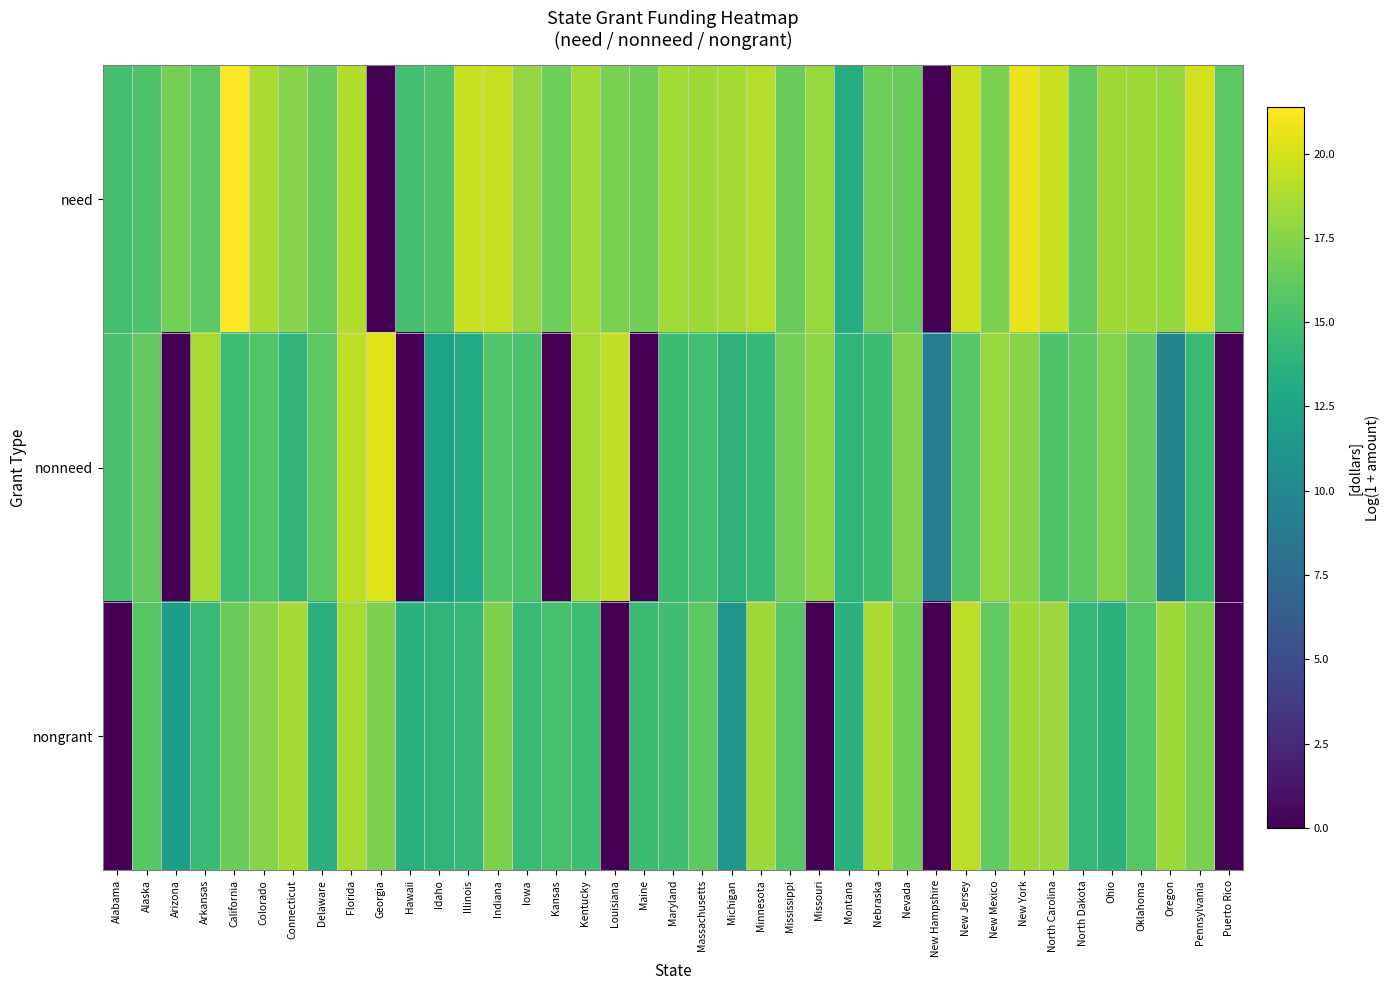

Reading right to left, transcribe all the data shown in this chart.

need: Puerto Rico=16.0	Pennsylvania=19.9	Oregon=18.0	Oklahoma=18.3	Ohio=18.4	North Dakota=16.3	North Carolina=19.6	New York=20.7	New Mexico=17.1	New Jersey=19.8	New Hampshire=0.0	Nevada=16.4	Nebraska=16.7	Montana=13.2	Missouri=18.0	Mississippi=16.5	Minnesota=19.0	Michigan=18.5	Massachusetts=18.3	Maryland=18.4	Maine=16.7	Louisiana=17.1	Kentucky=18.4	Kansas=16.7	Iowa=17.9	Indiana=19.5	Illinois=19.6	Idaho=15.4	Hawaii=15.0	Georgia=0.0	Florida=18.9	Delaware=16.5	Connecticut=17.5	Colorado=18.6	California=21.4	Arkansas=16.0	Arizona=16.9	Alaska=15.5	Alabama=15.0
nonneed: Puerto Rico=0.0	Pennsylvania=14.4	Oregon=9.7	Oklahoma=16.3	Ohio=17.4	North Dakota=16.0	North Carolina=15.5	New York=17.5	New Mexico=18.1	New Jersey=15.8	New Hampshire=9.2	Nevada=17.2	Nebraska=14.6	Montana=14.0	Missouri=17.8	Mississippi=16.9	Minnesota=14.3	Michigan=13.9	Massachusetts=14.9	Maryland=14.7	Maine=0.0	Louisiana=19.4	Kentucky=18.6	Kansas=0.0	Iowa=15.4	Indiana=15.6	Illinois=13.1	Idaho=12.4	Hawaii=0.0	Georgia=20.3	Florida=19.3	Delaware=16.0	Connecticut=13.9	Colorado=15.6	California=14.7	Arkansas=18.6	Arizona=0.0	Alaska=16.2	Alabama=15.3
nongrant: Puerto Rico=0.0	Pennsylvania=17.0	Oregon=18.3	Oklahoma=15.7	Ohio=13.7	North Dakota=14.2	North Carolina=18.1	New York=18.3	New Mexico=16.1	New Jersey=19.2	New Hampshire=0.0	Nevada=16.7	Nebraska=18.7	Montana=13.7	Missouri=0.0	Mississippi=15.9	Minnesota=18.2	Michigan=11.2	Massachusetts=16.0	Maryland=14.8	Maine=14.7	Louisiana=0.0	Kentucky=14.7	Kansas=15.2	Iowa=14.5	Indiana=17.1	Illinois=14.3	Idaho=14.0	Hawaii=13.6	Georgia=17.2	Florida=18.5	Delaware=13.6	Connecticut=18.5	Colorado=17.5	California=16.6	Arkansas=14.6	Arizona=12.0	Alaska=15.8	Alabama=0.0